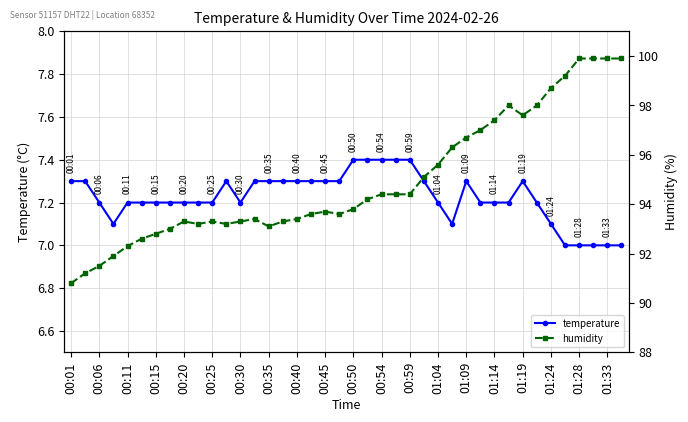

True or false: temperature and humidity cross at least once.

False